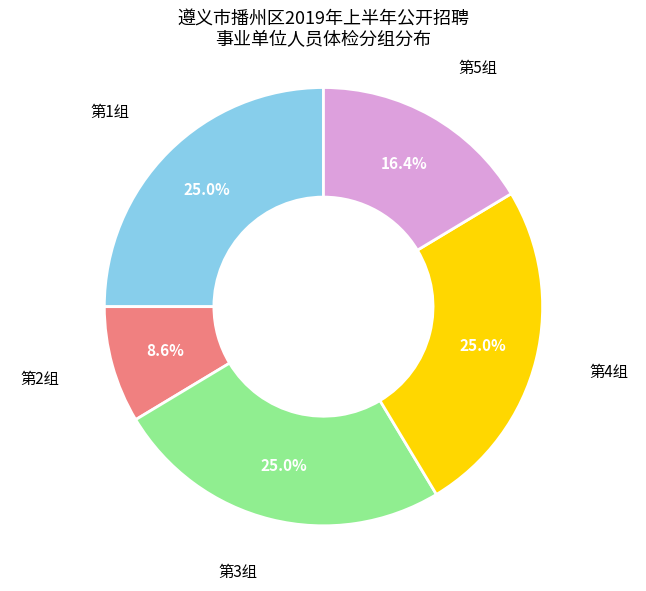

Does any single category account for the majority?

No